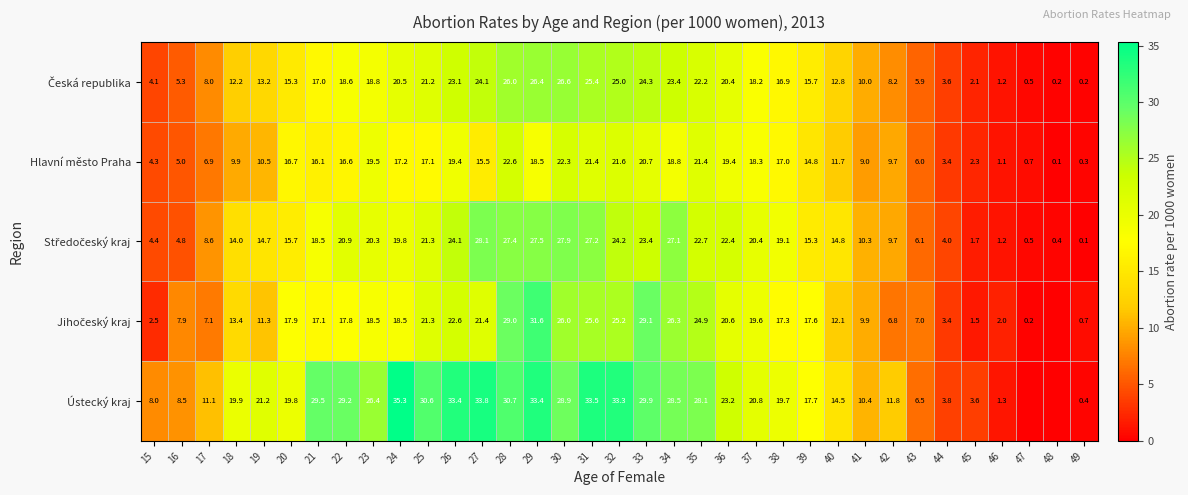

Count the number of data series in this chart.

5